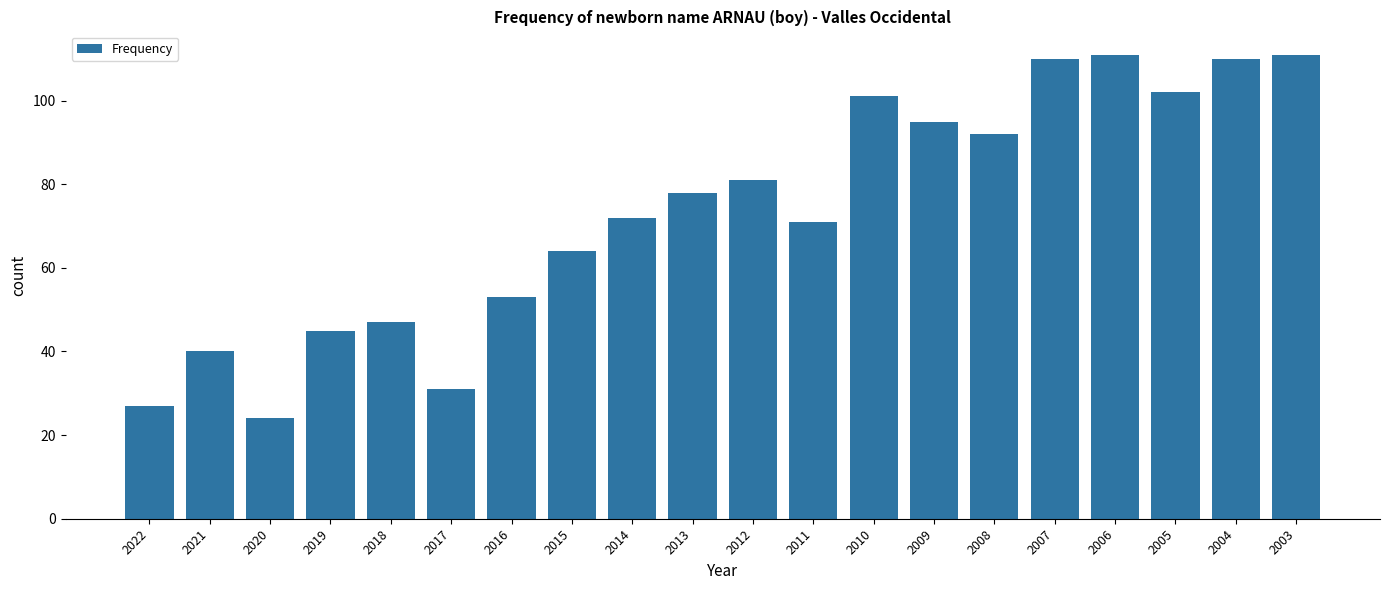

What is the difference between the values at 2006 and 2014?

39